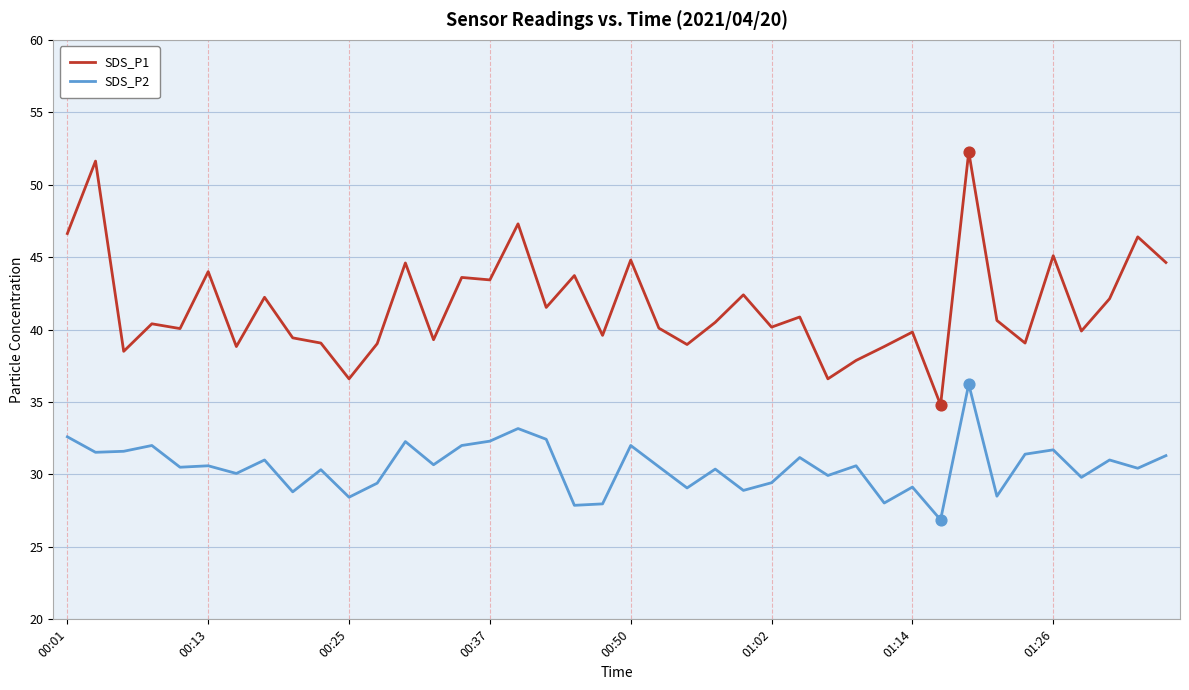

What are all the series names shown in the legend?

SDS_P1, SDS_P2